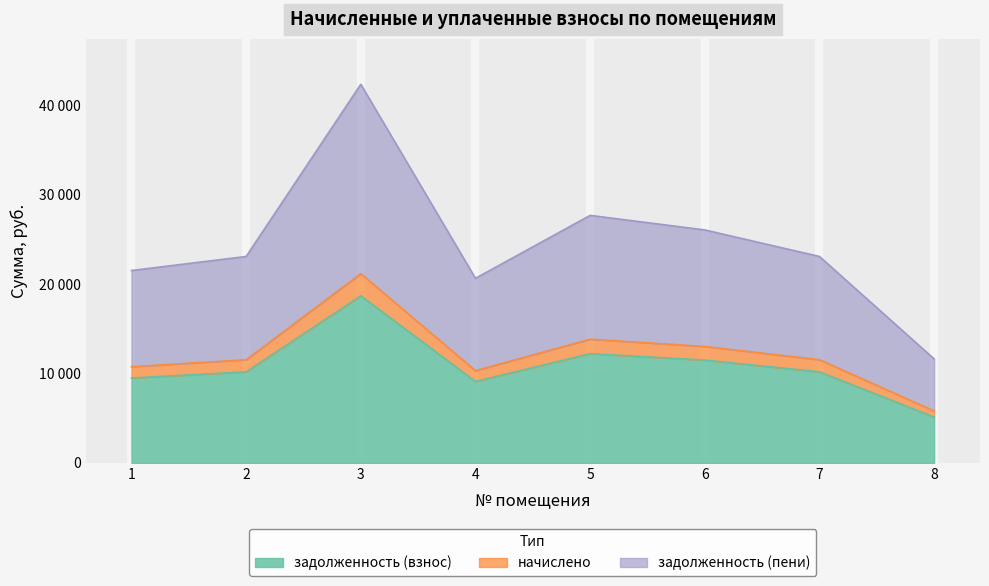

What is the minimum value shown in the chart?

5136.0